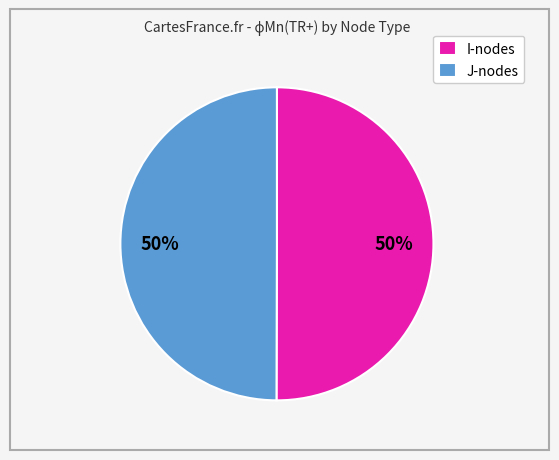

True or false: I-nodes accounts for 59% of the total.

False